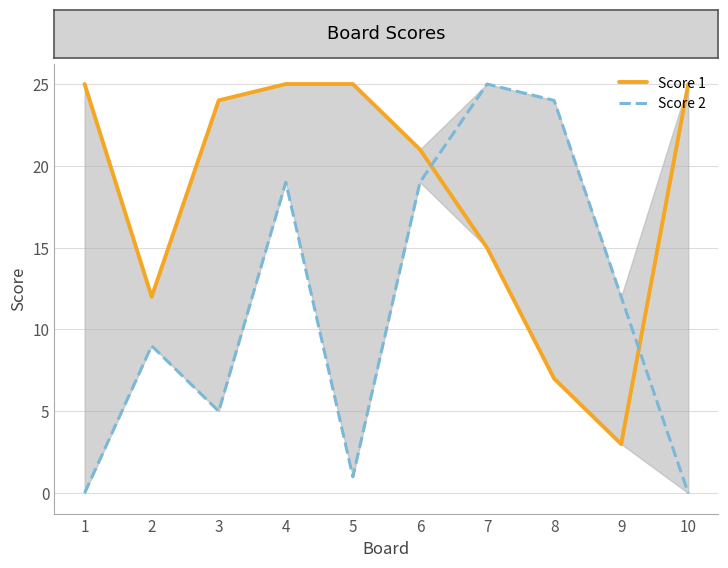

How many lines are shown in the chart?

2